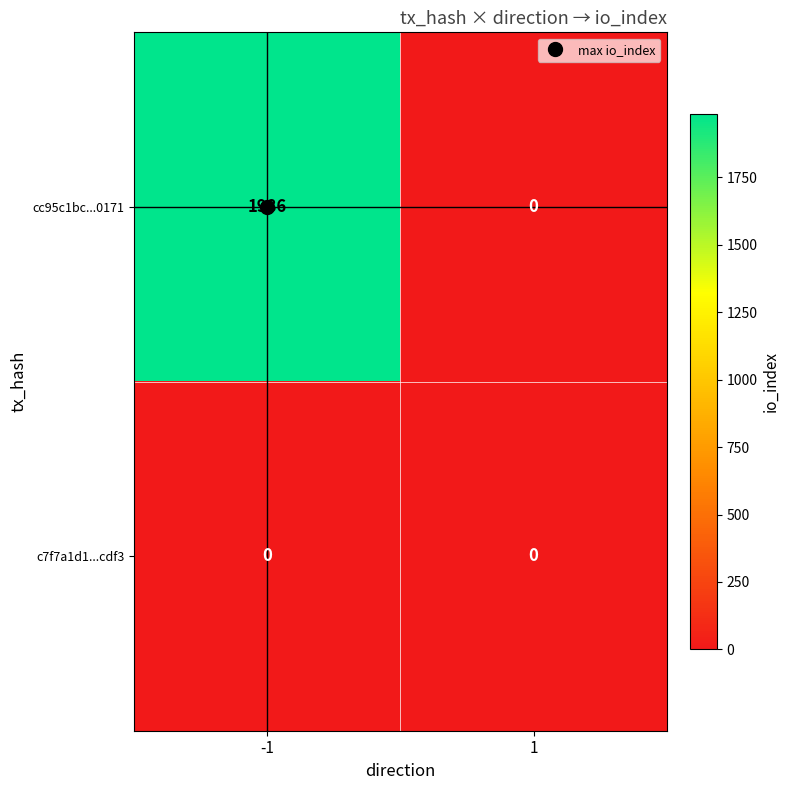

Rank the series at -1 from highest to lowest value.

cc95c1bc...0171, c7f7a1d1...cdf3